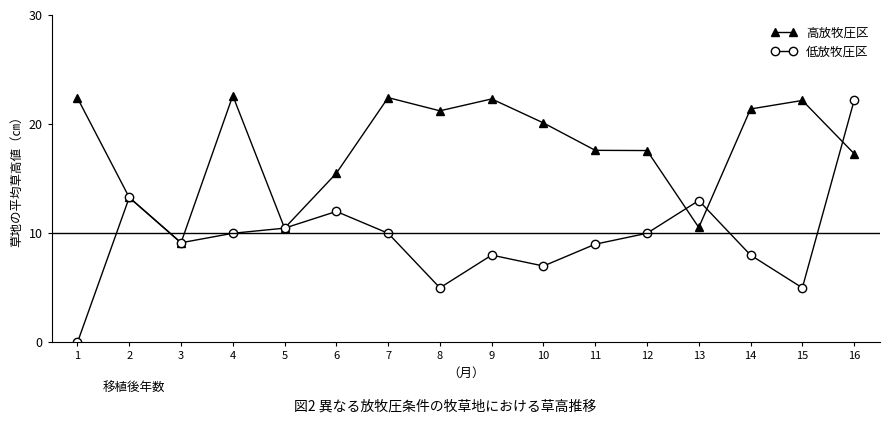

What is the difference between the 低放牧圧区 values at 9 and 10?

1.0